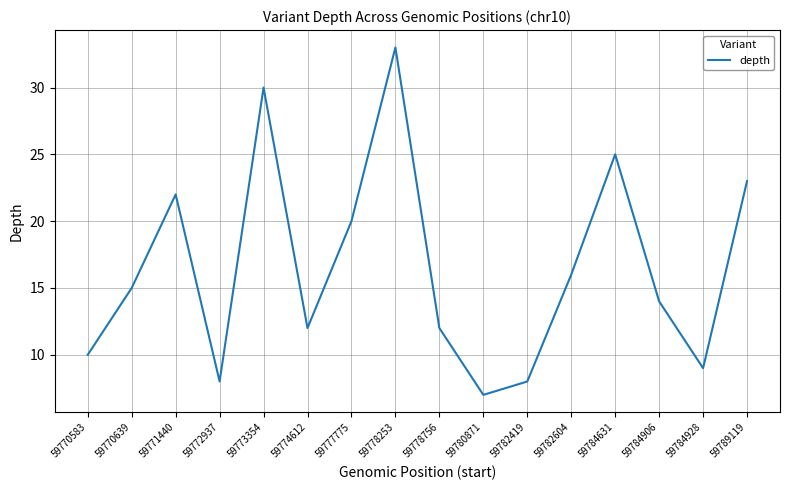

How many interior local valleys (lower than both neighbors) does the data have?

4